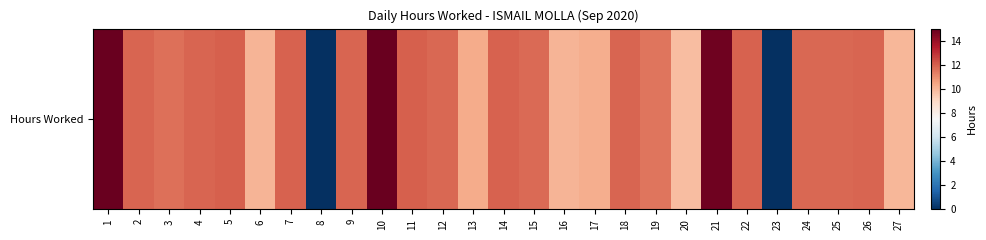

Rank the categories by value from lowest to highest.

8, 23, 20, 27, 16, 6, 17, 13, 19, 3, 15, 12, 24, 25, 2, 18, 4, 9, 26, 7, 22, 14, 11, 5, 21, 10, 1